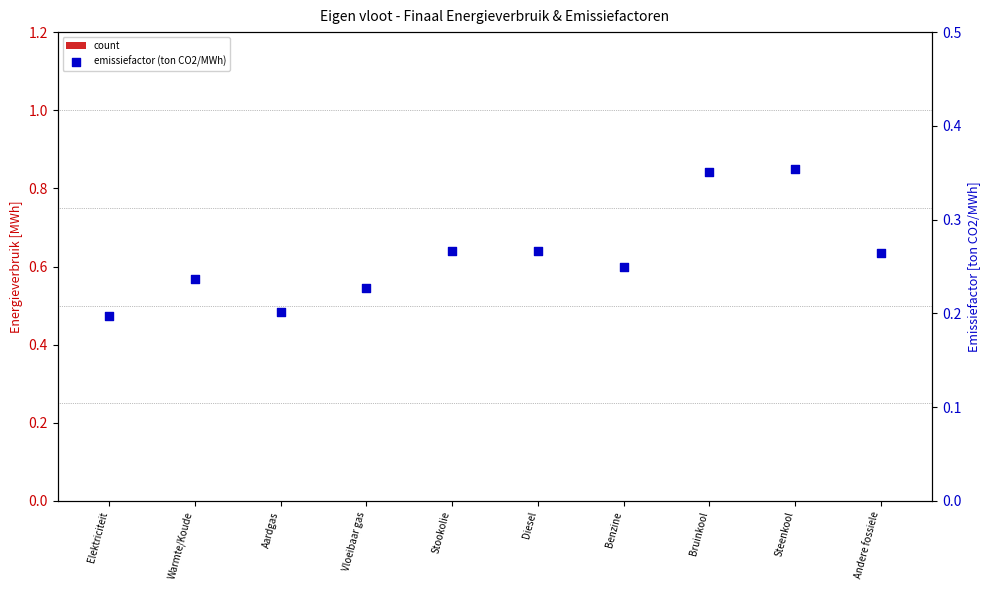

What are all the series names shown in the legend?

count, emissiefactor (ton CO2/MWh)